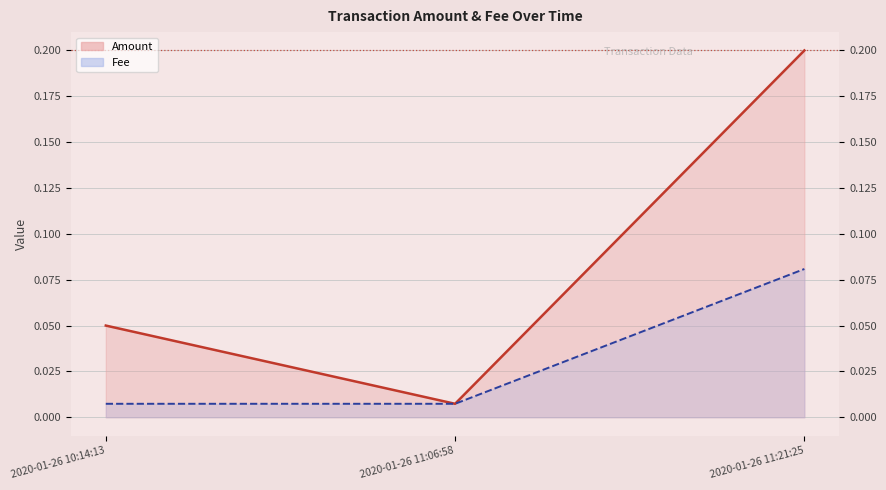

Rank the series by their maximum value, from lowest to highest.

Fee, Amount